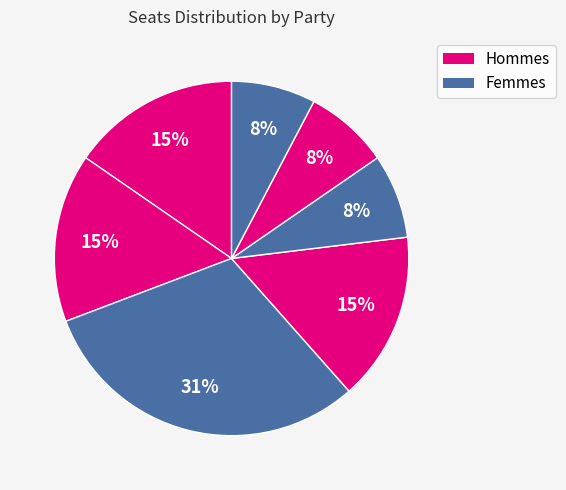

Does any single category account for the majority?

No